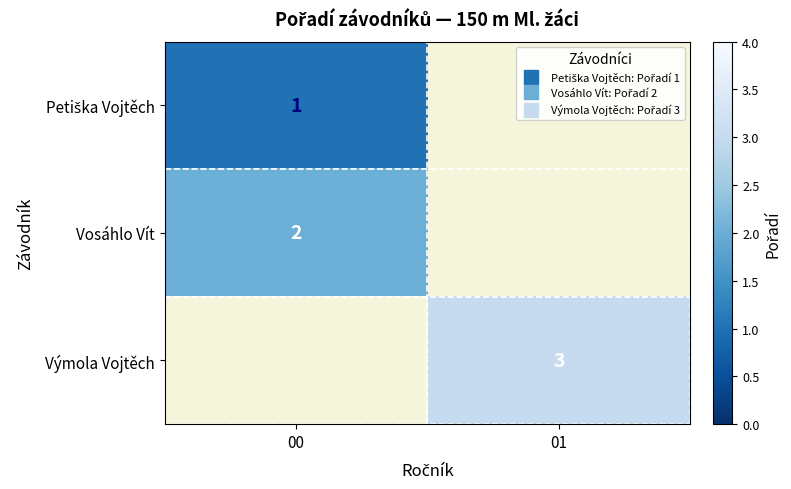

What is the approximate value of Výmola Vojtěch at 01?

3